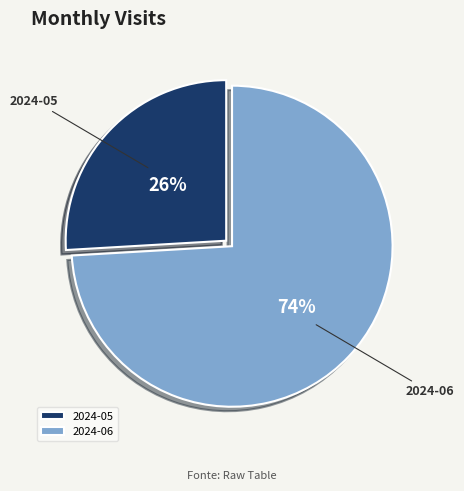

To the nearest percent, what portion does 2024-05 represent?

26%